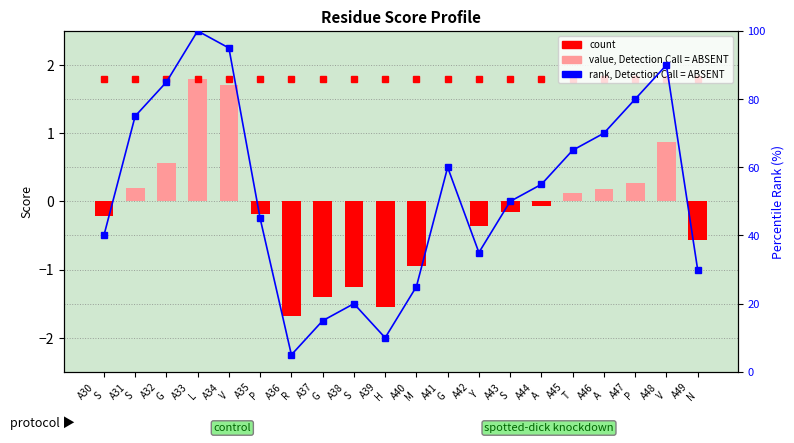

What is the maximum value shown in the chart?

100.0